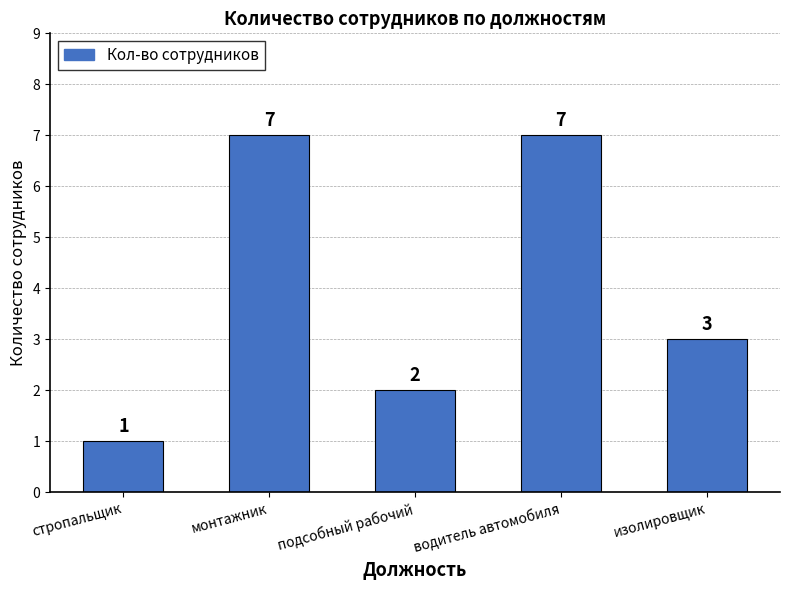

What is the sum of the values at водитель автомобиля and стропальщик?

8